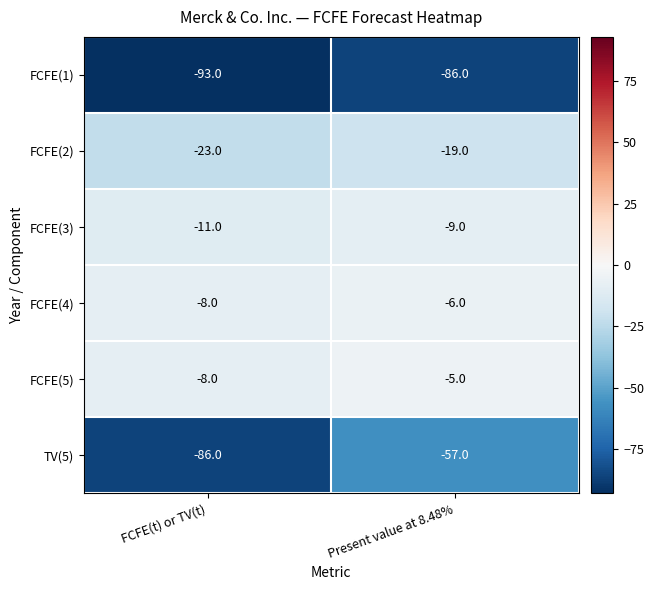

At which category does the chart reach its minimum across all series?

FCFE(t) or TV(t)